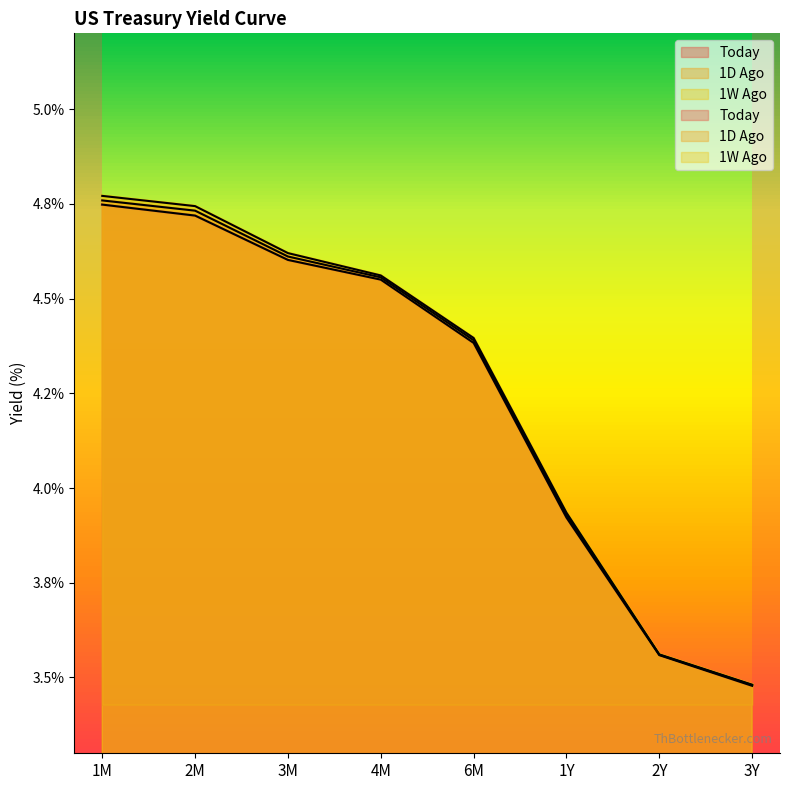

Is the value of 1W Ago at 3Y greater than the value of Today at 4M?

No